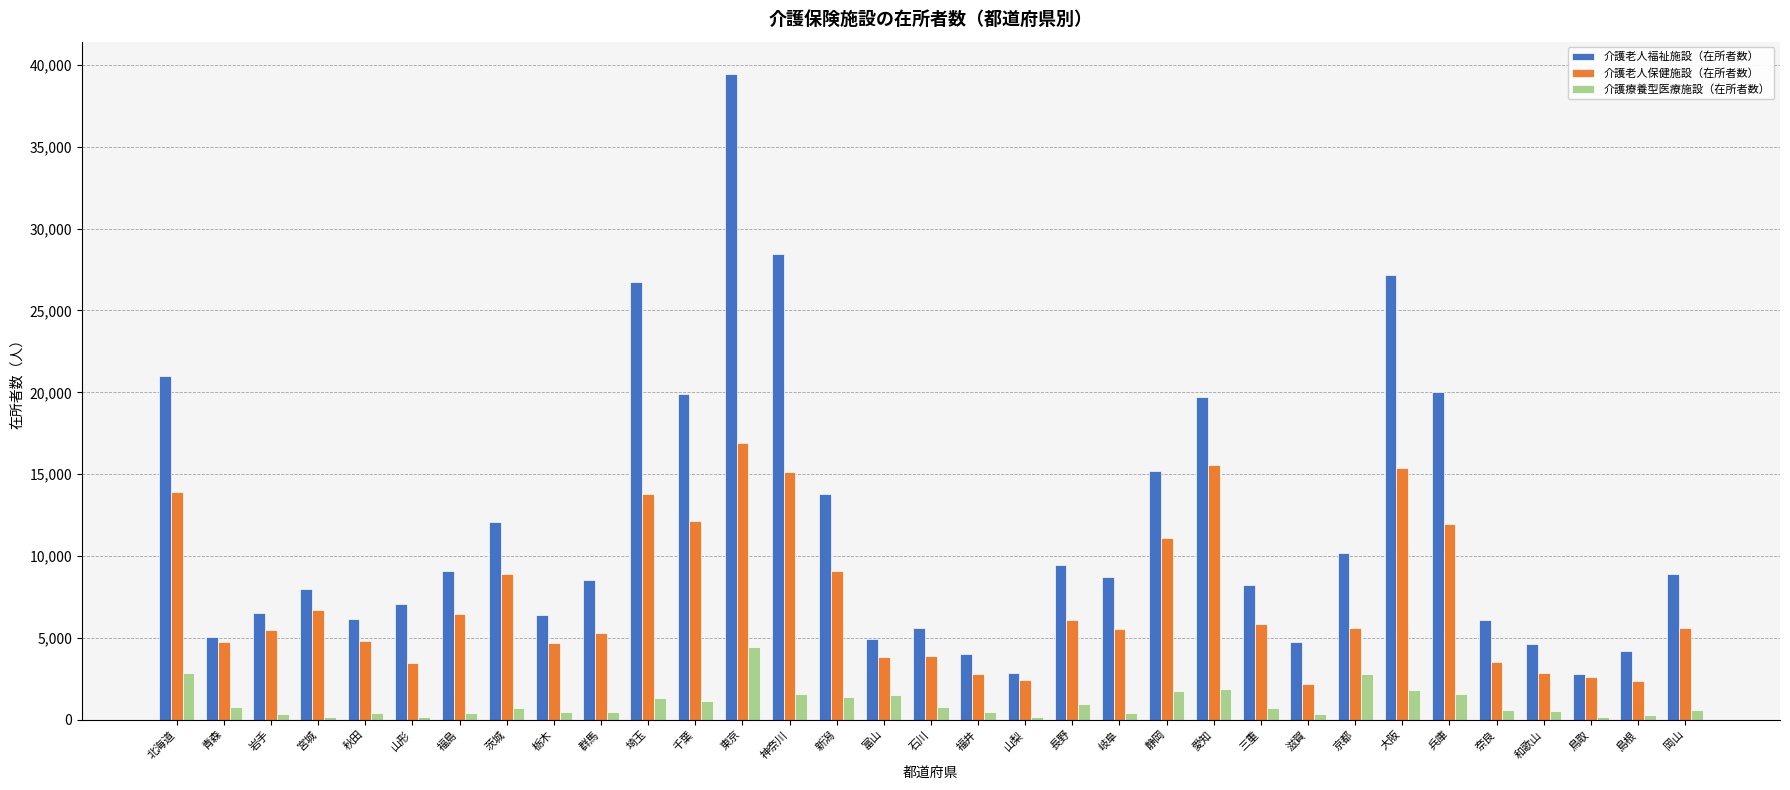

What is the greatest value displayed?

39453